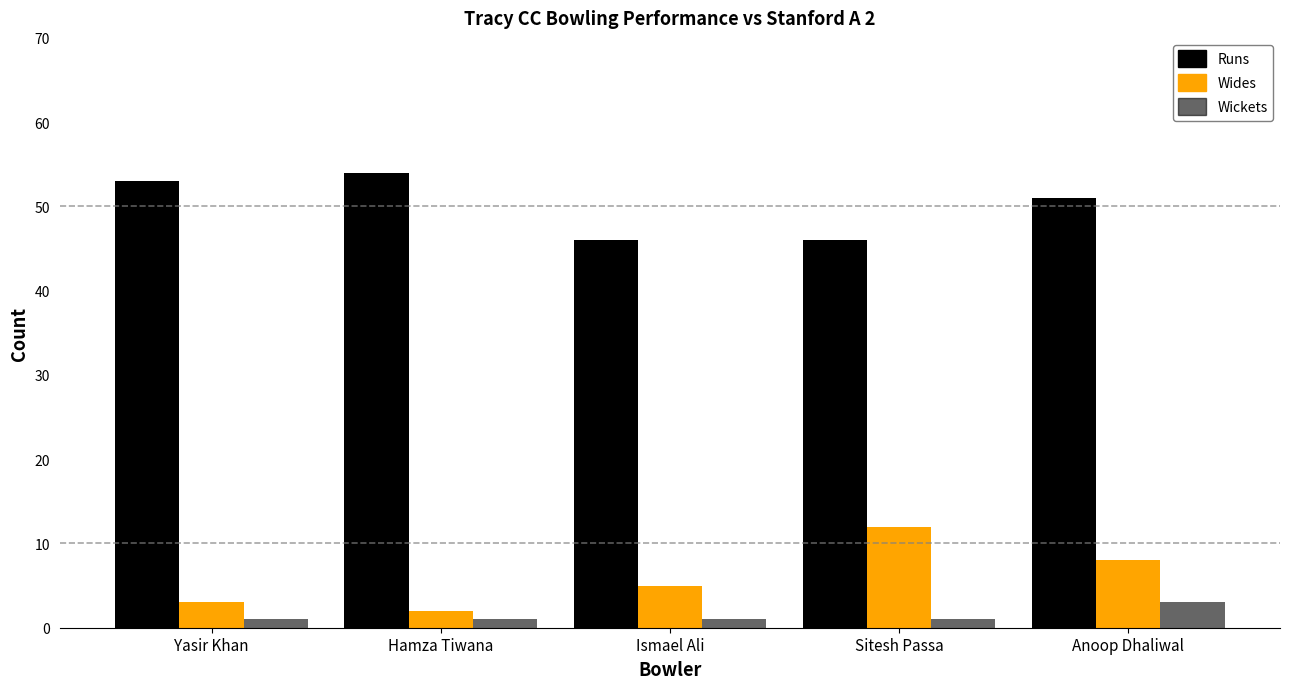

How many bars are there in each group?

3